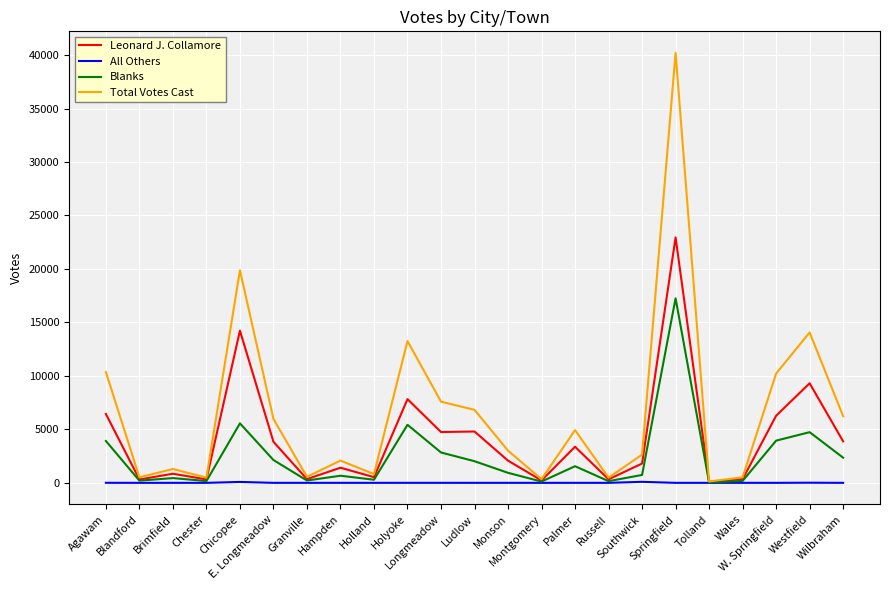

List the series in order of their peak value, lowest first.

All Others, Blanks, Leonard J. Collamore, Total Votes Cast